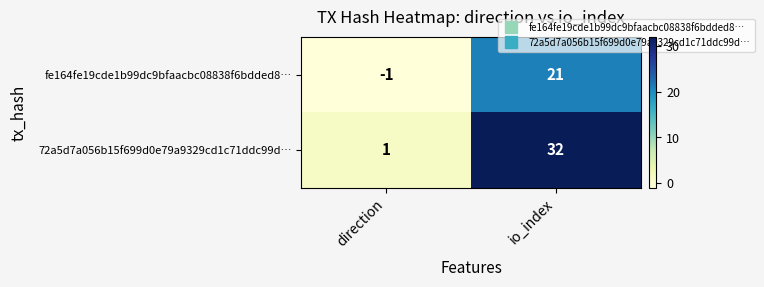

What is the difference between the maximum and minimum values in the fe164fe19cde1b99dc9bfaacbc08838f6bdded8… series?

22